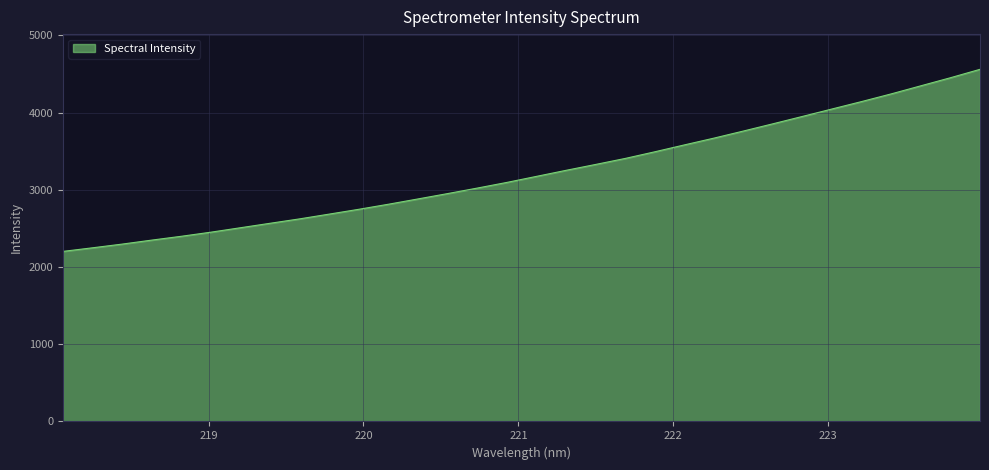

What is the maximum value shown in the chart?

4559.4